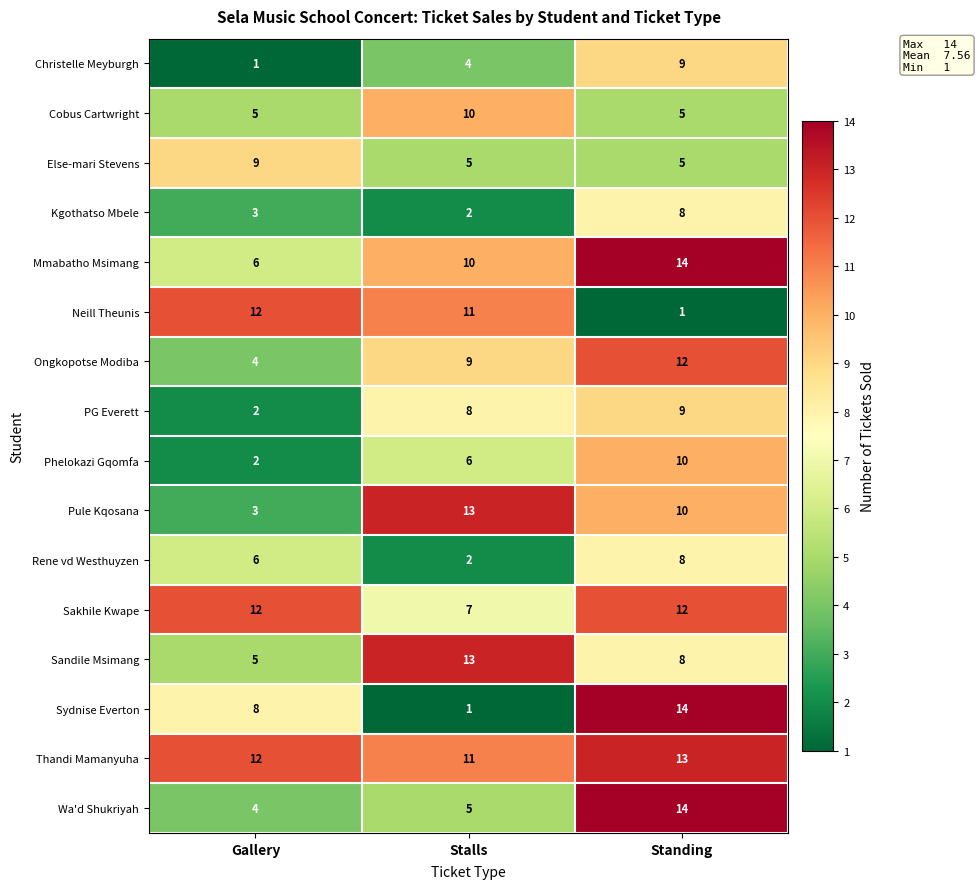

Which series changed the most between Gallery and Stalls?

Pule Kqosana